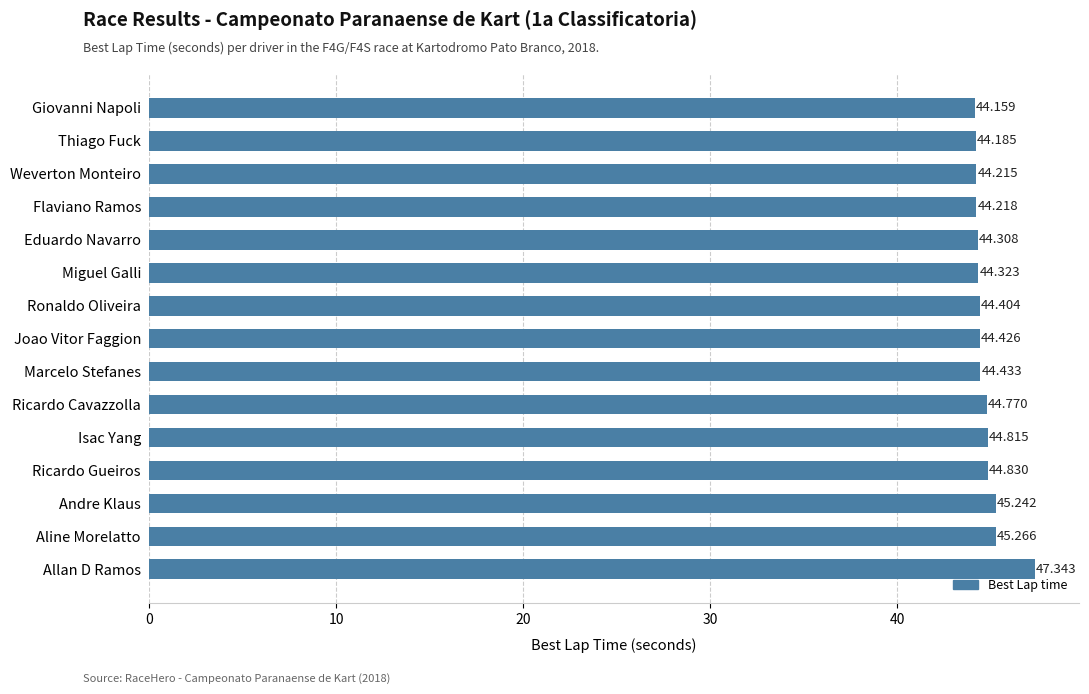

Count the number of categories in the chart.

15